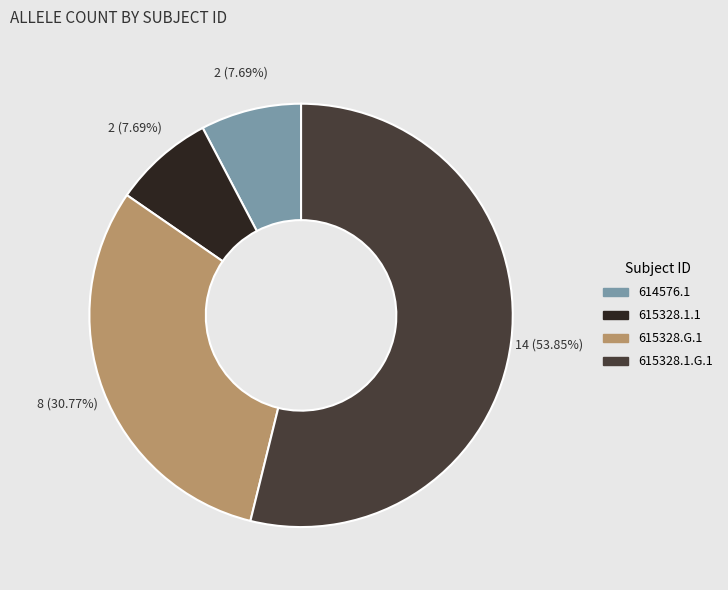

What is the ratio of the value at 615328.1.G.1 to the value at 614576.1?

7.0